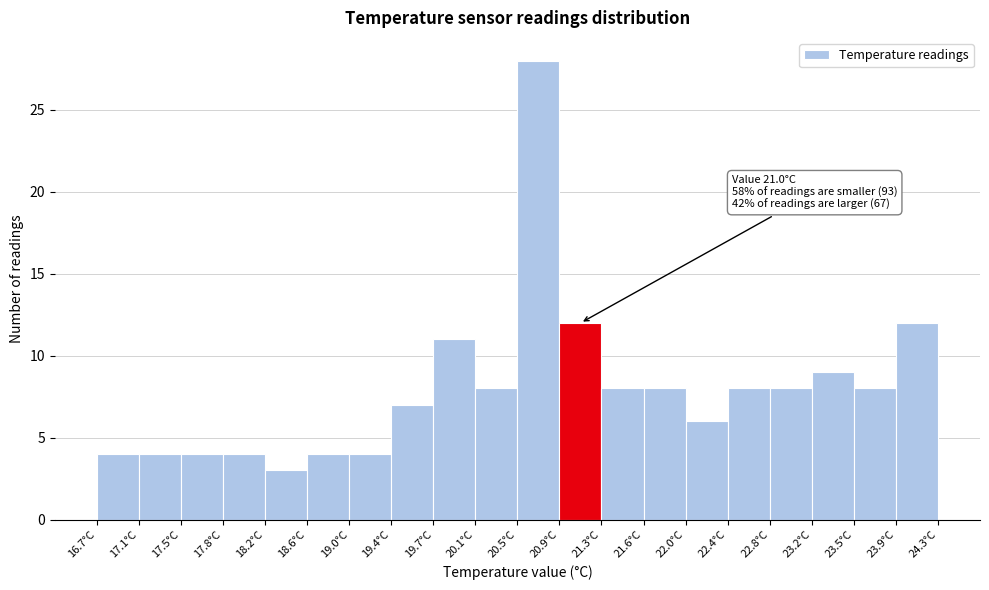

Which range on the x-axis has the tallest bar?

20.50 to 20.88